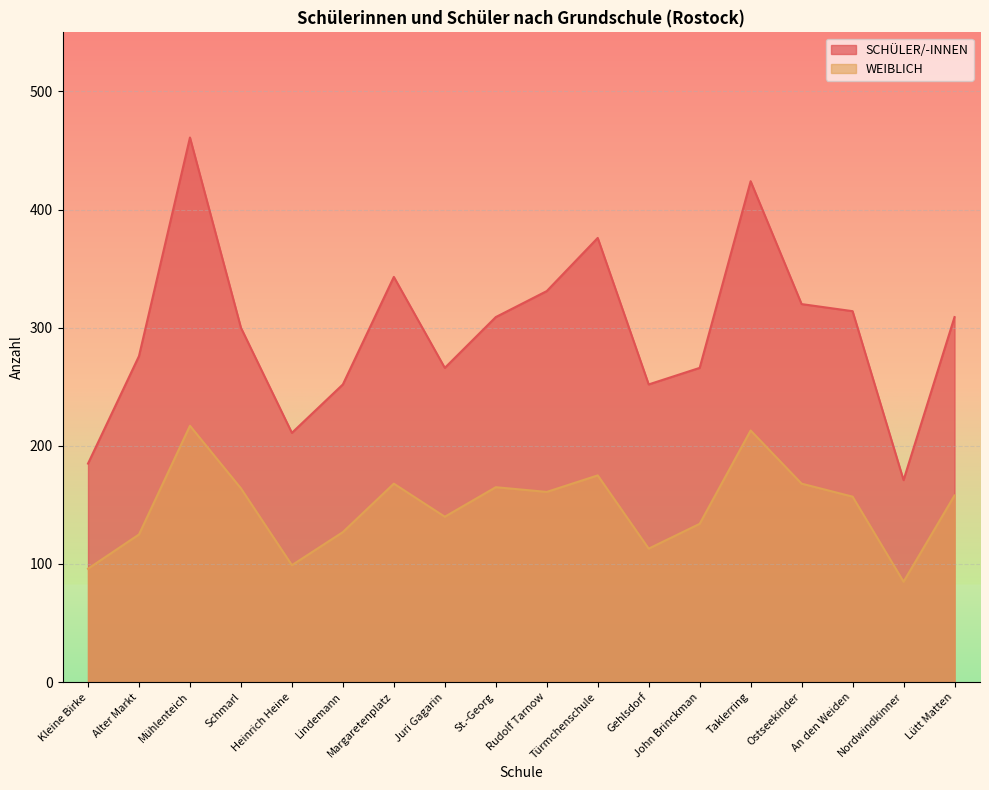

List the series in order of their peak value, lowest first.

WEIBLICH, SCHÜLER/-INNEN